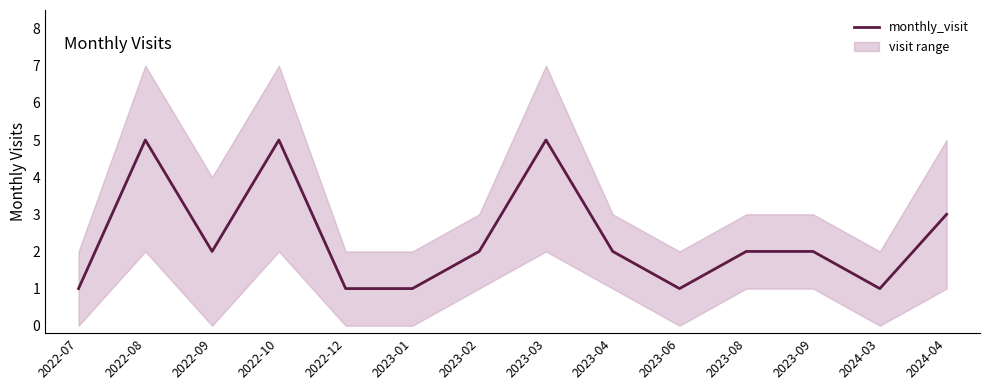

At which category does the data reach its first local peak?

2022-08